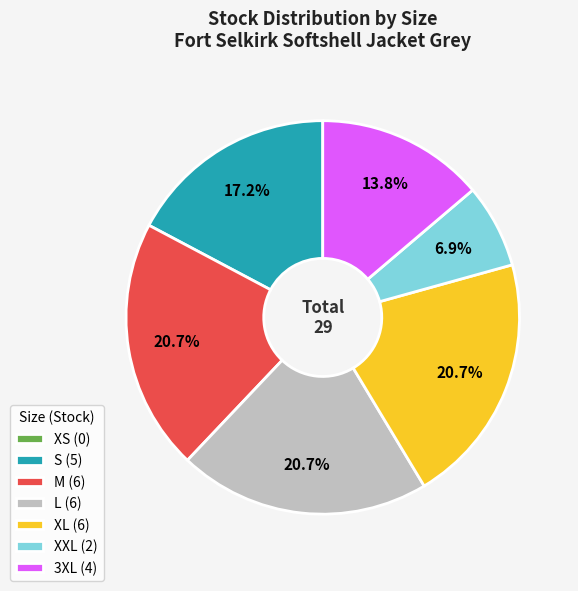

Does any single category account for the majority?

No